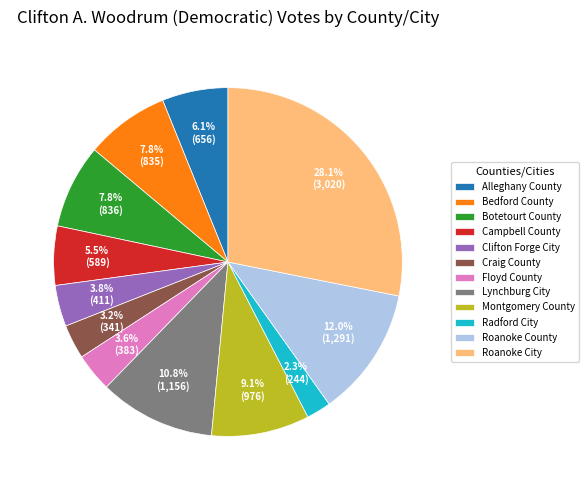

Does Montgomery County represent more than half of the total?

No